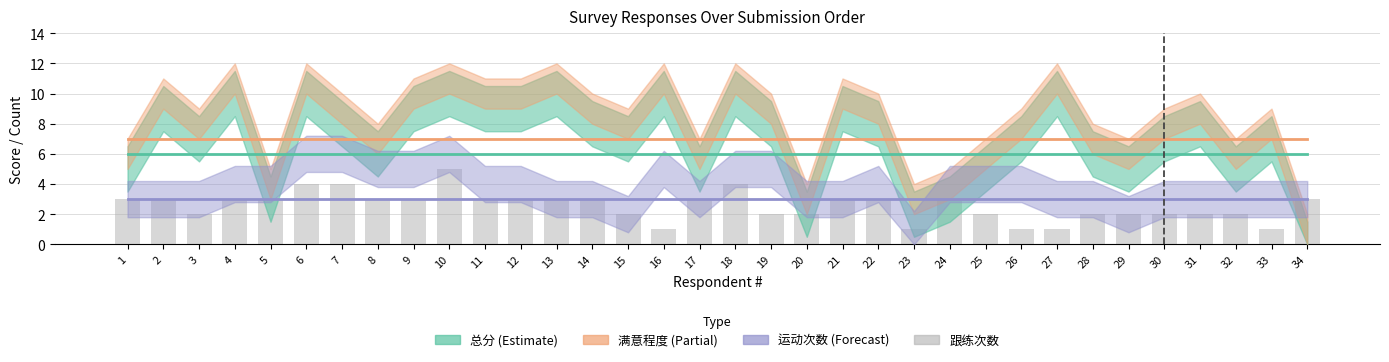

Reading left to right, transcribe all the data shown in this chart.

3	3	2	3	3	4	4	3	3	5	3	3	3	3	2	1	3	4	2	2	3	3	1	3	2	1	1	2	2	2	2	2	1	3